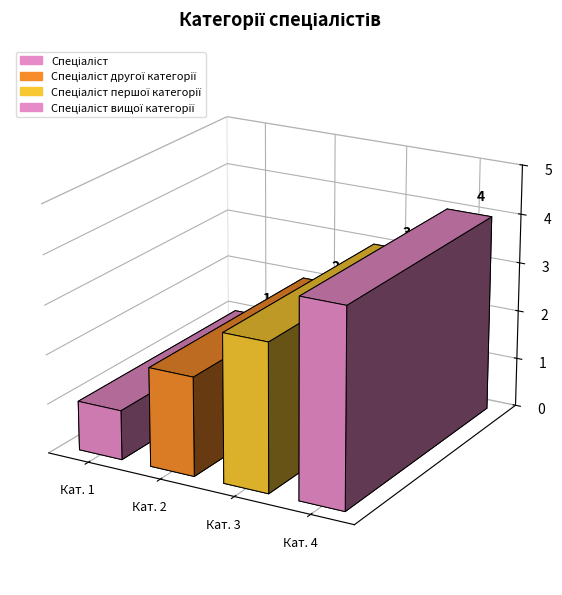

Approximately how many times larger is the value at Спеціаліст другої категорії compared to Спеціаліст?

2.0